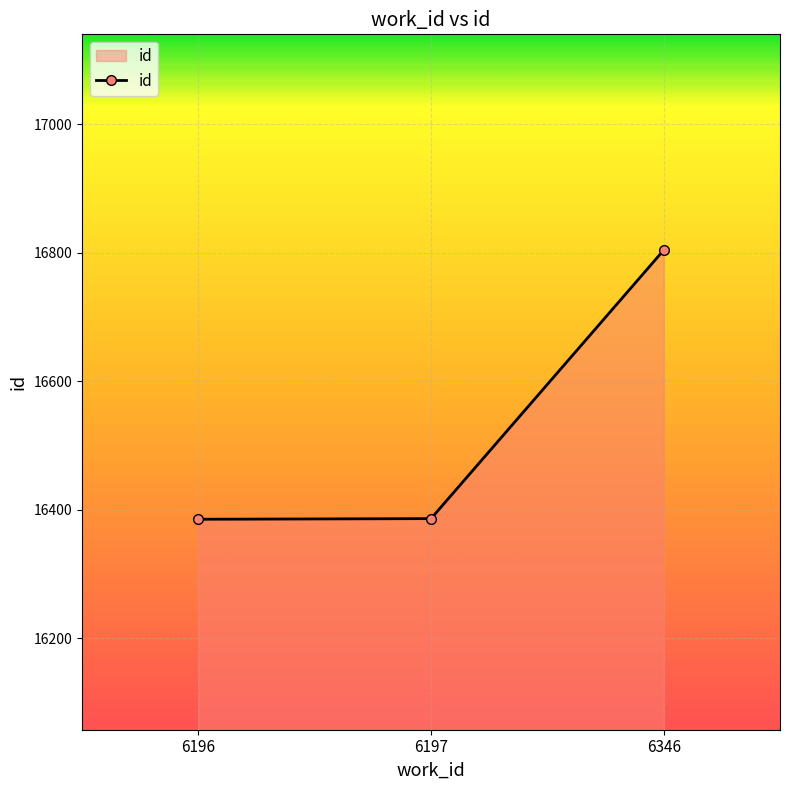

Where is the data nearest to the value 16594?

6197